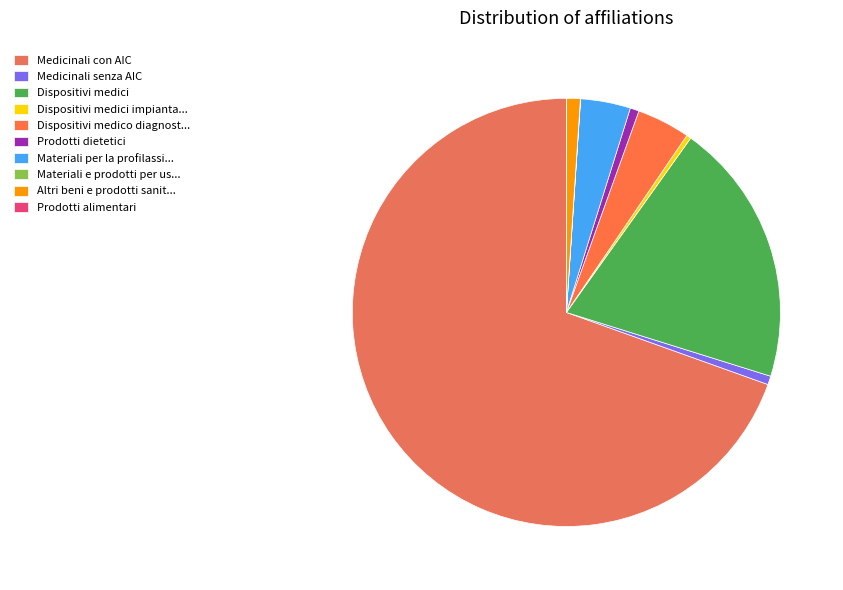

To the nearest percent, what is the average slice percentage?

10%